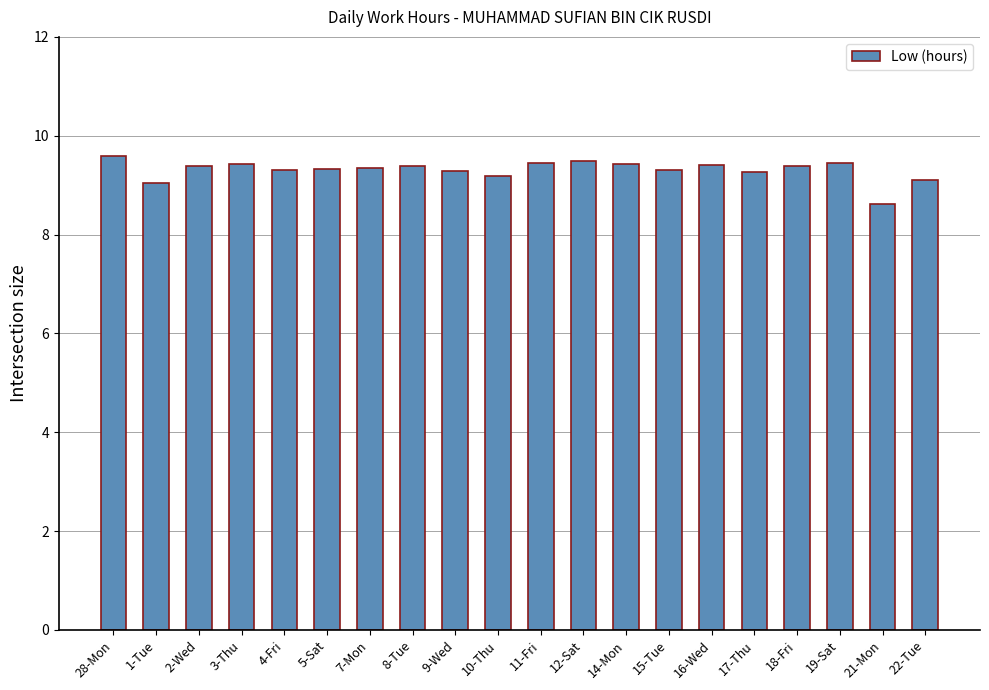

What is the average value?

9.3